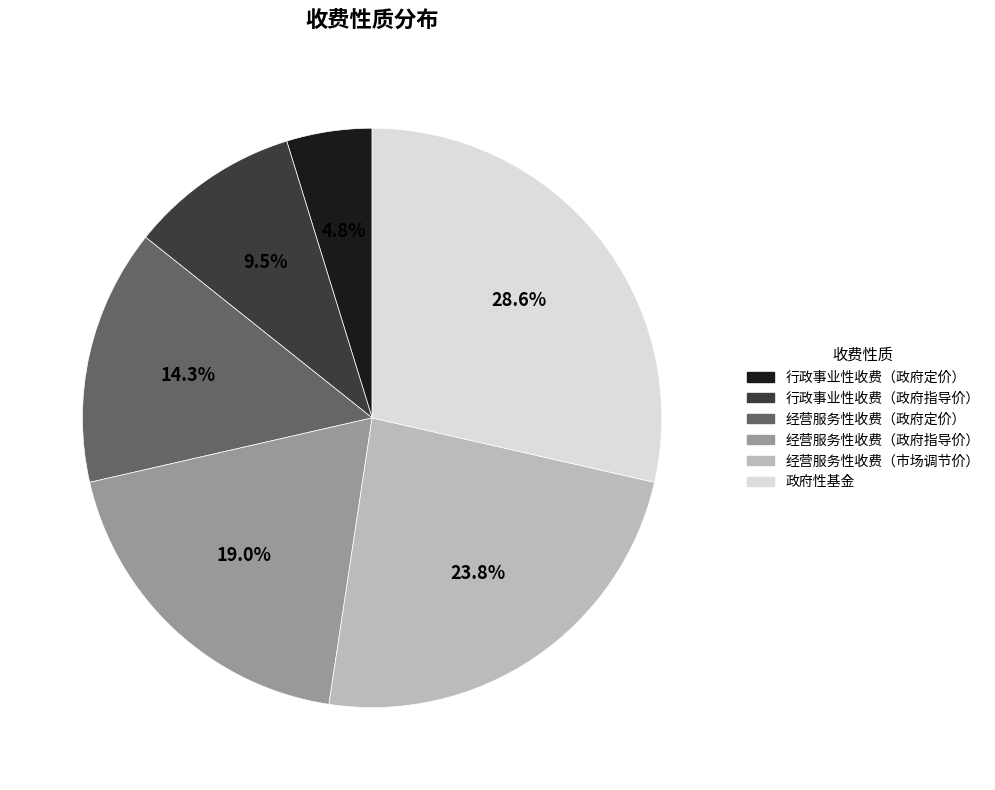

Count the number of slices in the pie.

6